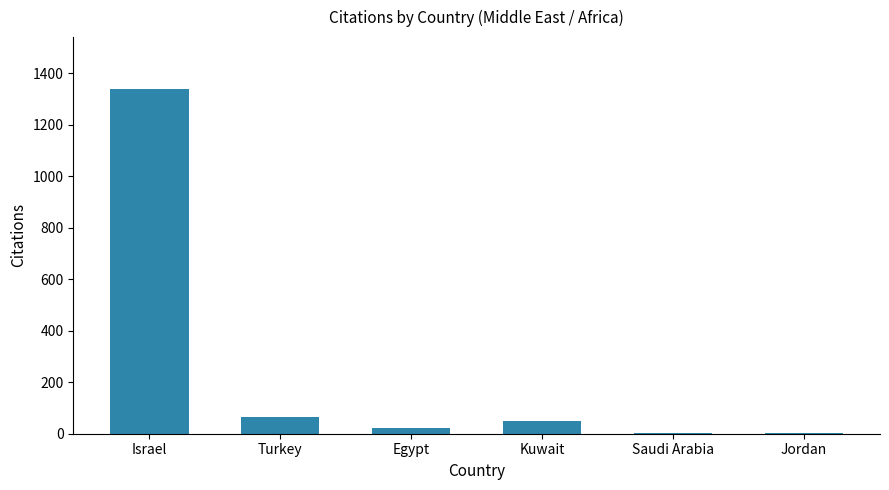

The chart shows a value of 1340 at Israel. True or false?

True